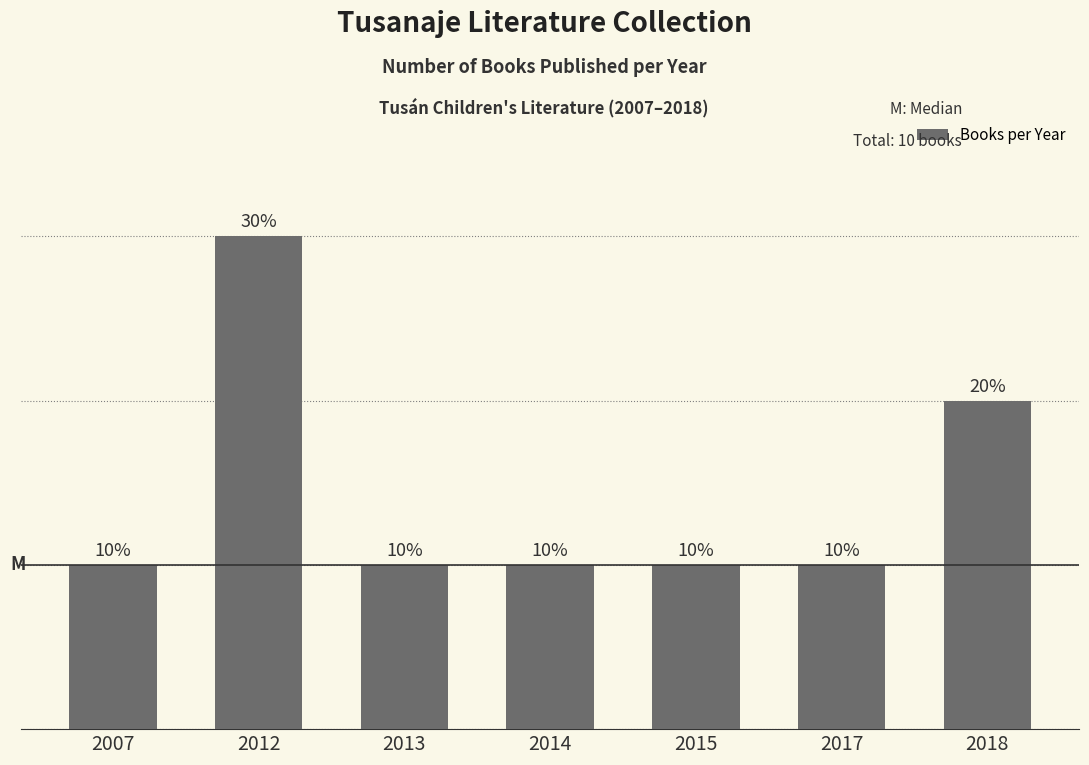

Are the bars grouped side by side (vs. stacked)?

No